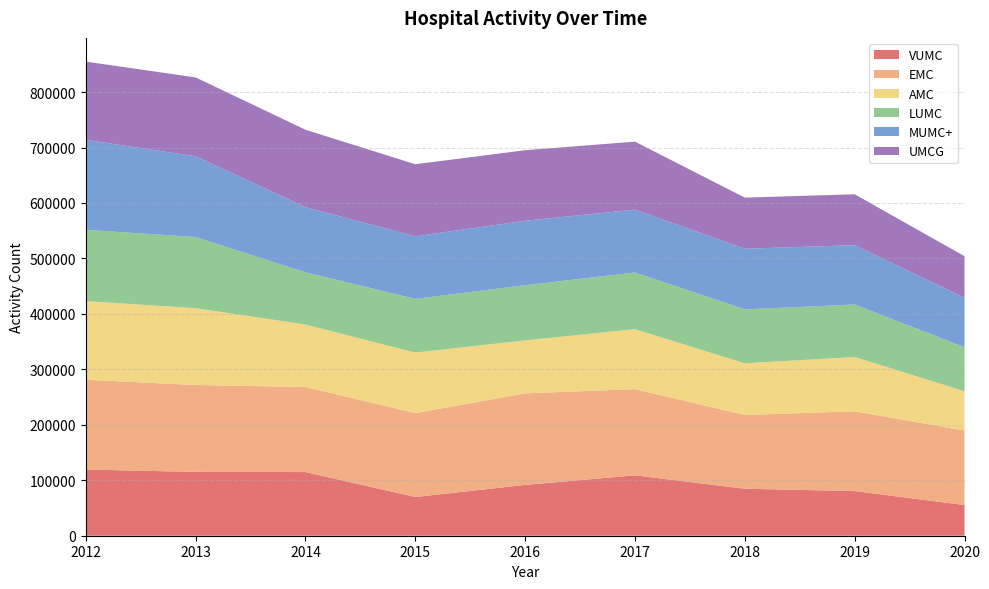

Reading left to right, what are all the values shown in this chart?

VUMC: 119319	115117	114813	69791	91641	108907	84726	80530	55351
EMC: 161946	156662	153394	151426	165052	155414	133050	143828	134275
AMC: 141868	138523	112672	109000	95540	108161	93058	97922	70900
LUMC: 128432	128319	94003	96885	99381	102282	97287	94633	79351
MUMC+: 162372	145634	117568	112787	116357	113264	109404	106940	89237
UMCG: 141018	142190	139622	129981	127173	122597	92136	91841	74926